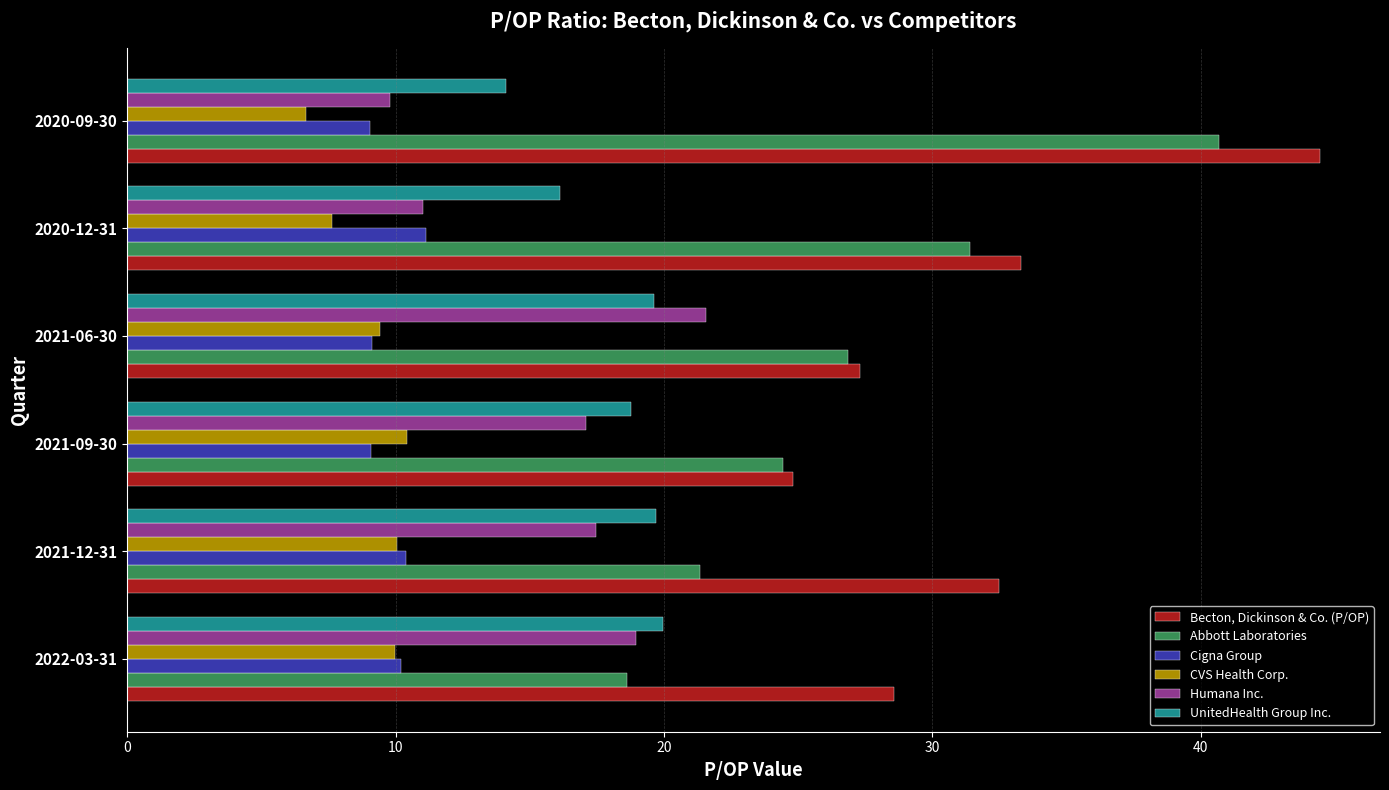

Which series has the largest total across all categories?

Becton, Dickinson & Co. (P/OP)